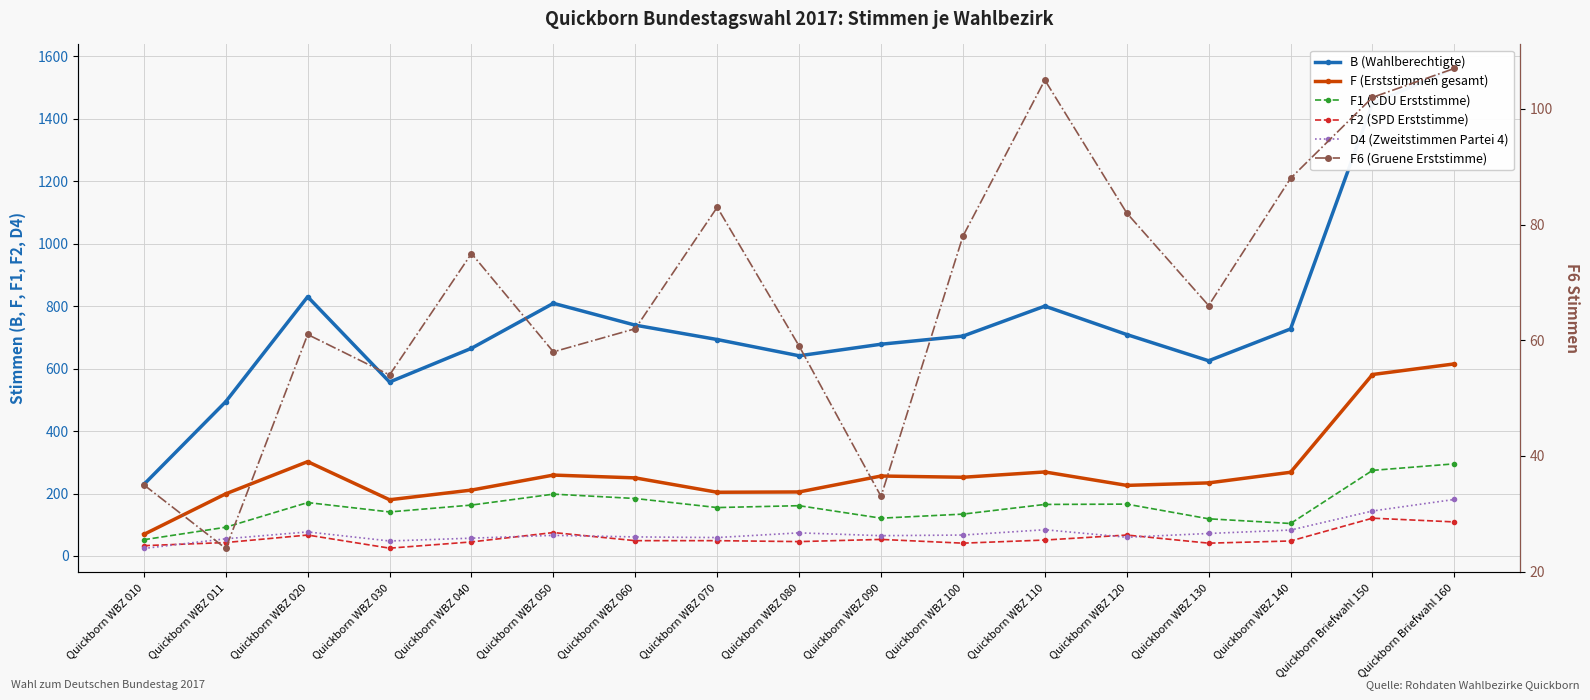

What is the difference between the maximum and second lowest values in the B (Wahlberechtigte) series?

1067